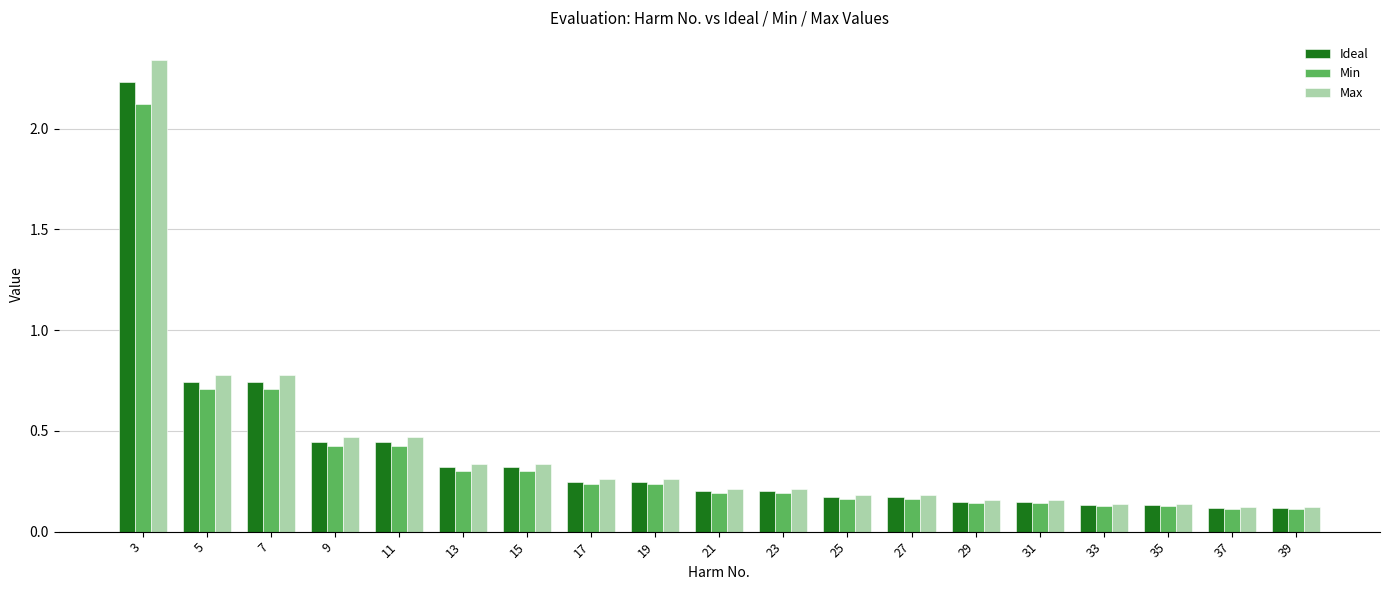

At which category is the sum across all series the highest?

3